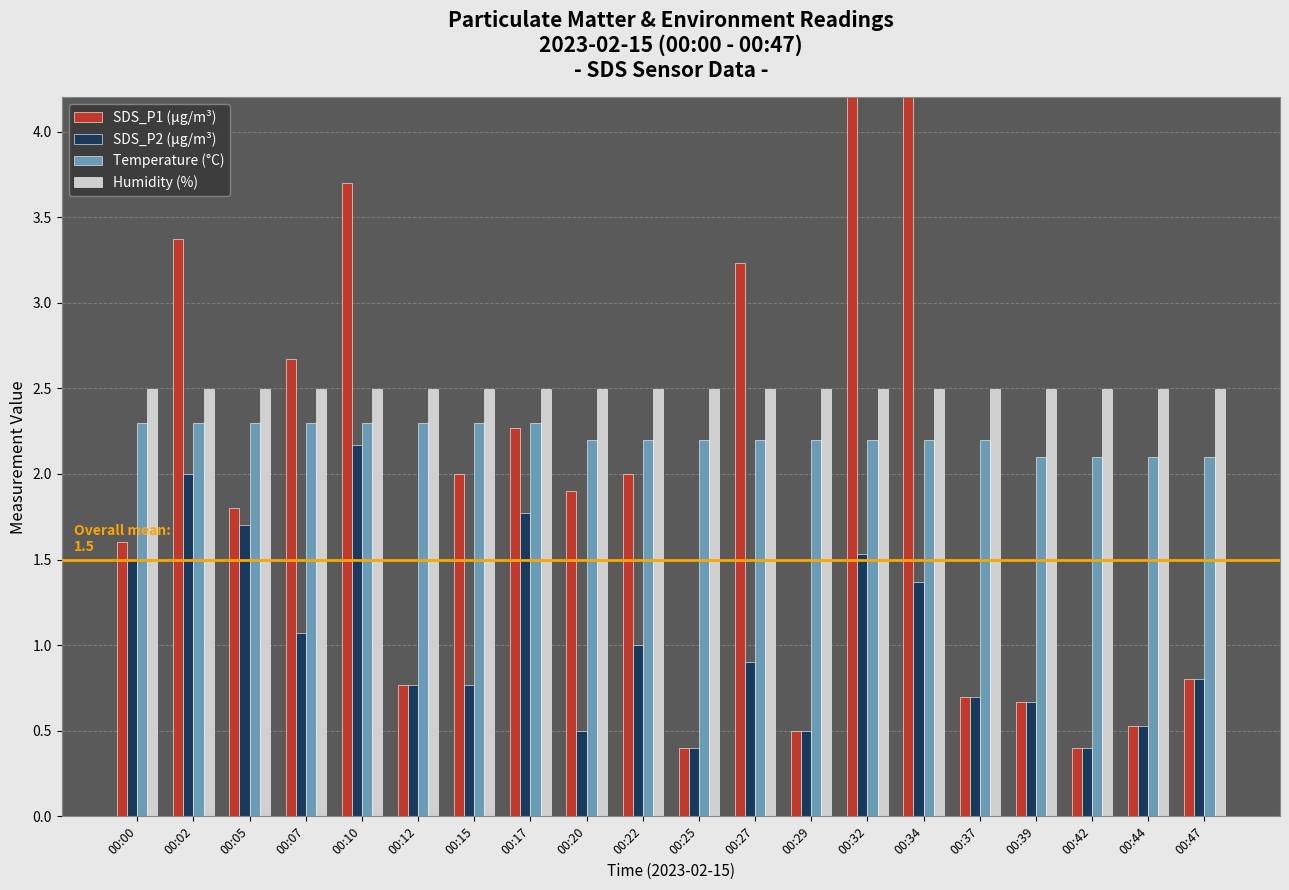

What are all the series names shown in the legend?

SDS_P1 (µg/m³), SDS_P2 (µg/m³), Temperature (°C), Humidity (%)